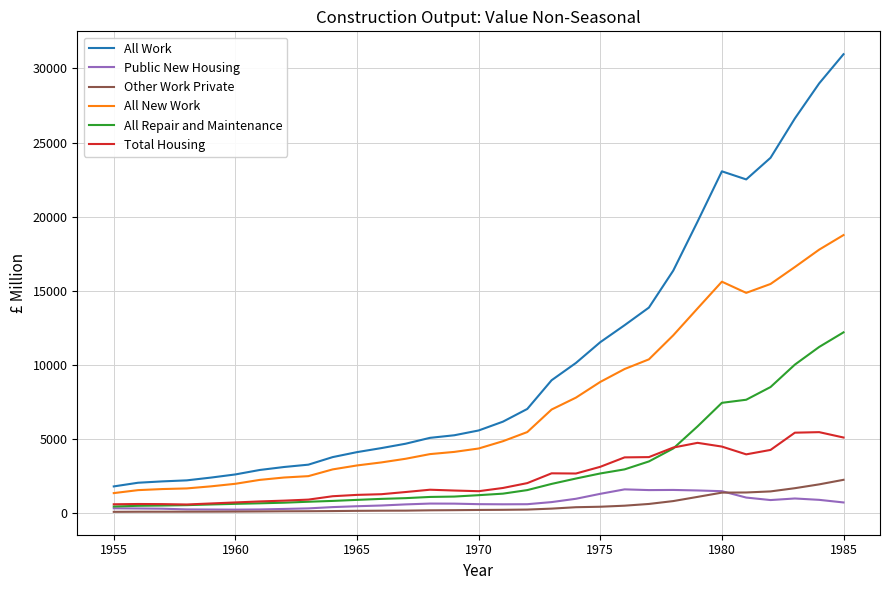

Which series has the largest total across all categories?

All Work